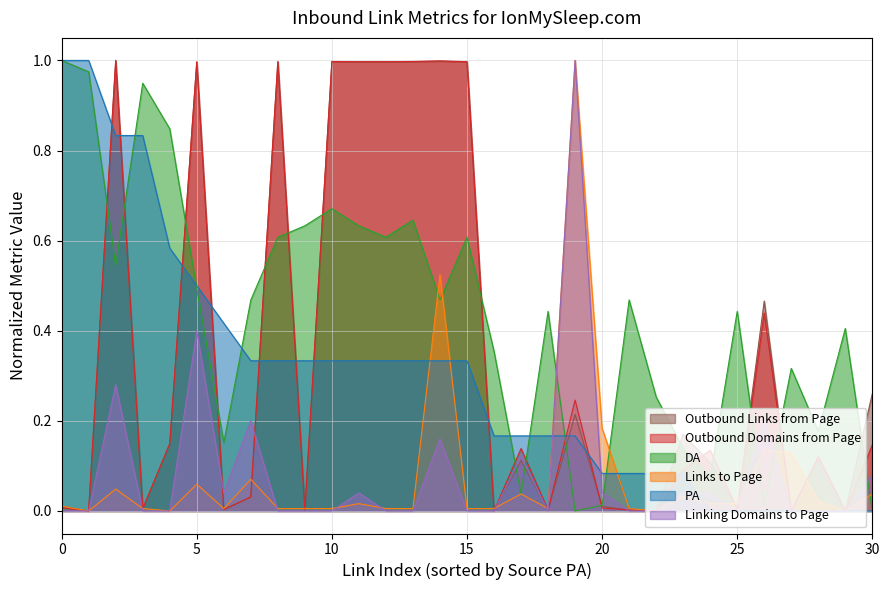

What is the total value across all series at 7?

1.1